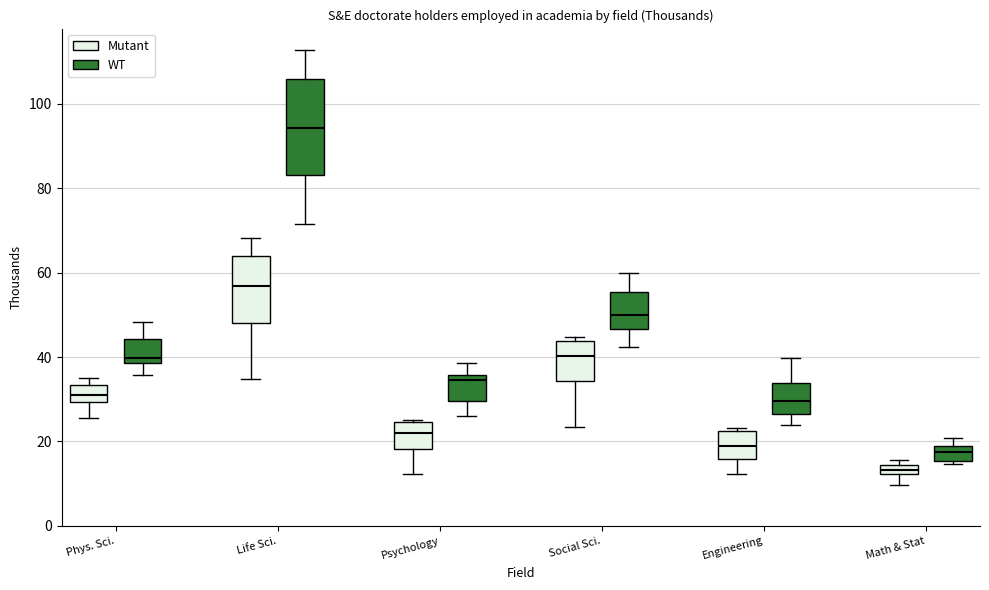

Comparing the boxes themselves (not the whiskers), which one is the tallest?

Life Sci. (WT)